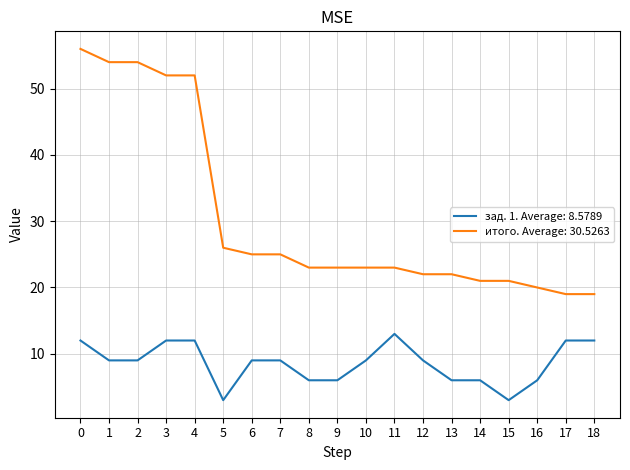

Is it true that итого. Average: 30.5263 equals 23 at 11?

True